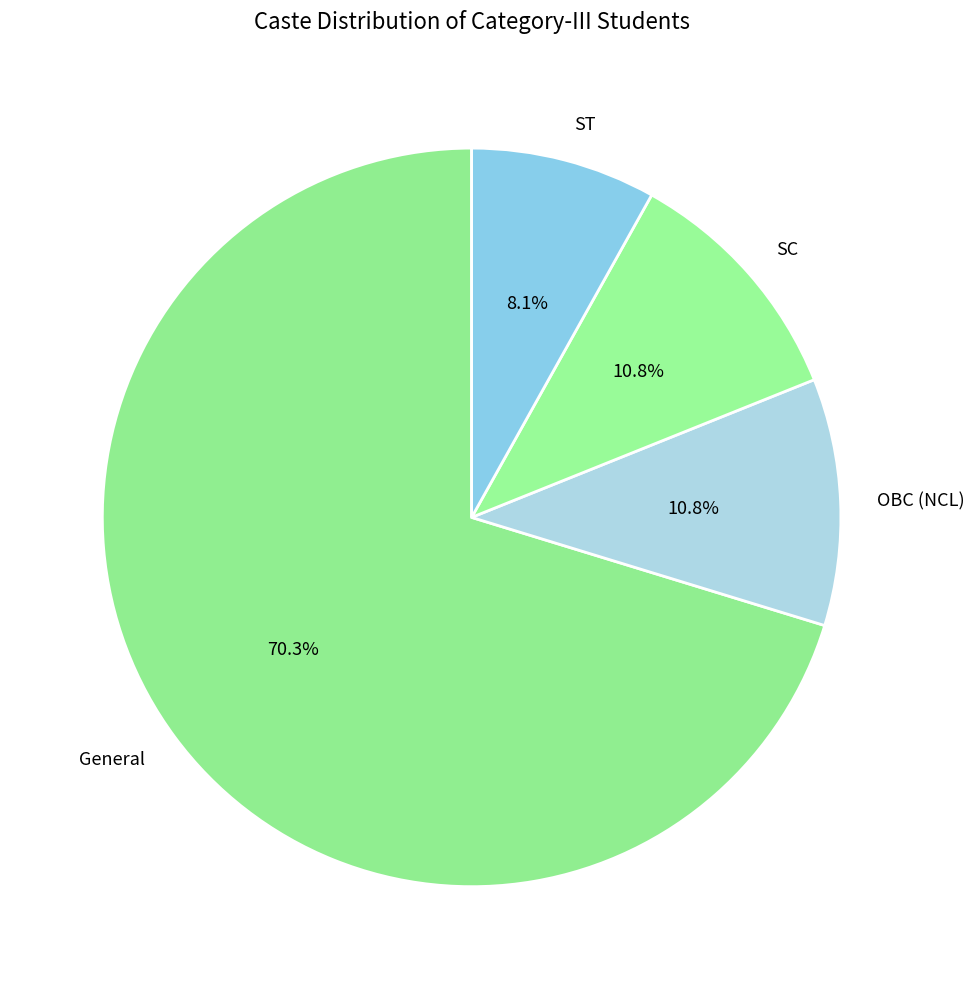

What is the ratio of the value at OBC (NCL) to the value at ST?

1.3